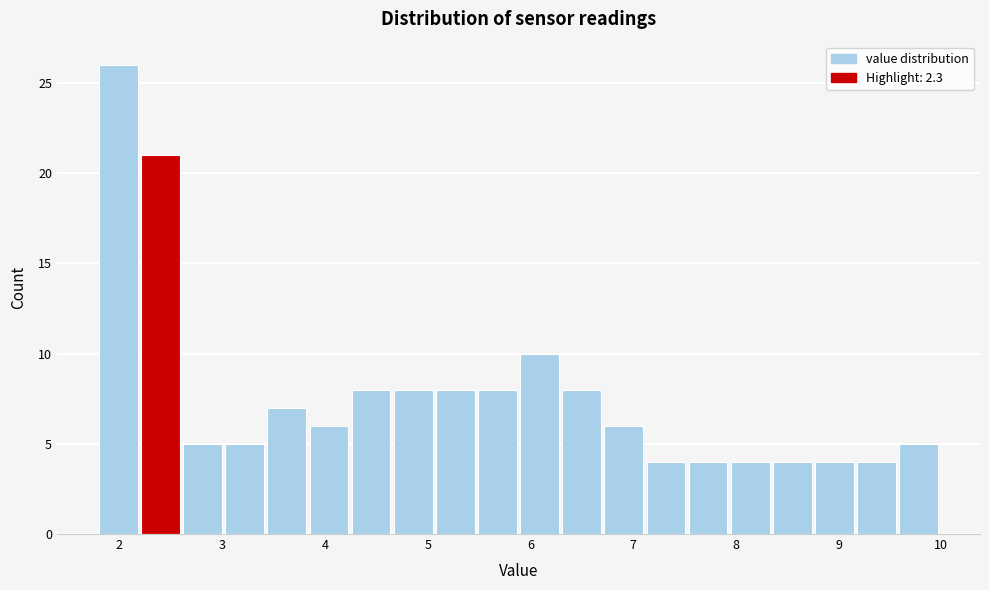

How tall is the bar that spans 6.72 to 7.13 on the x-axis? Neither the bar edges nor the heights are printed on the chart, so give them approximately, as read against the axes.

6